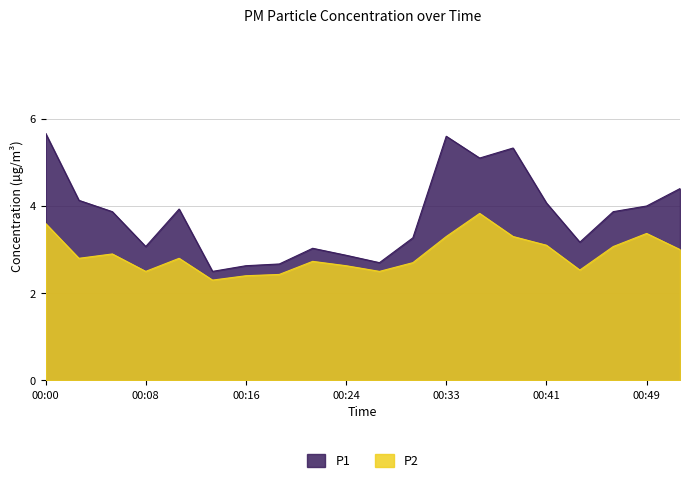

How many values in the P1 series exceed 3?

15